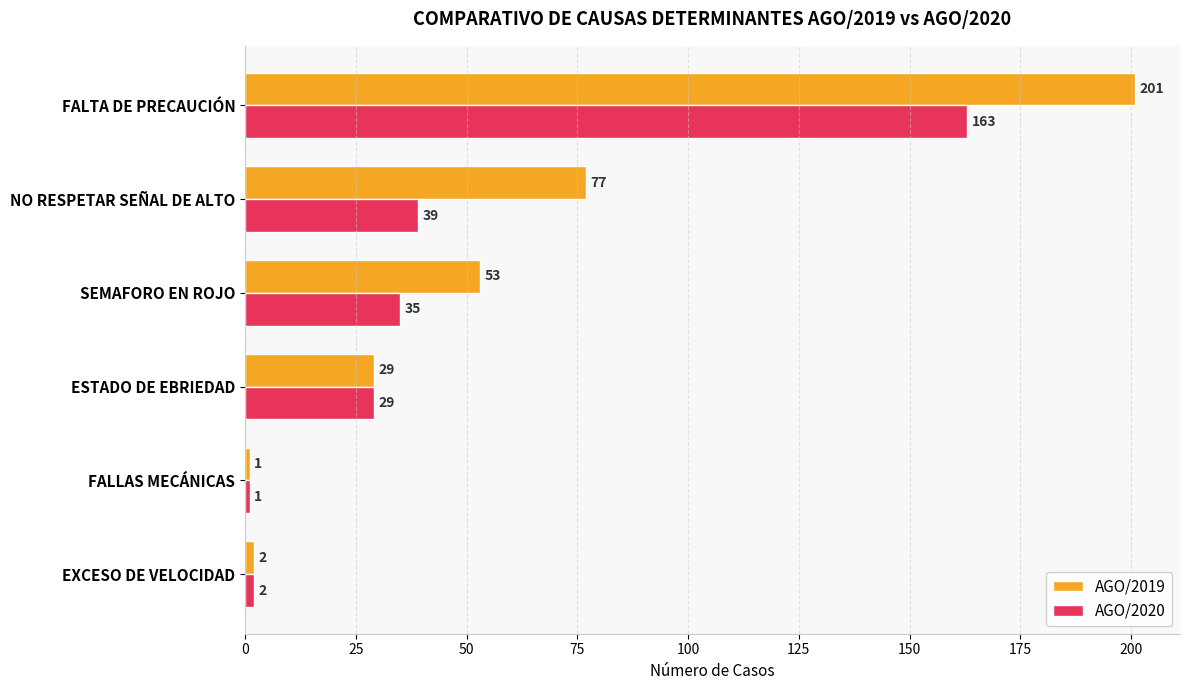

Which series has the largest range (max minus min)?

AGO/2019